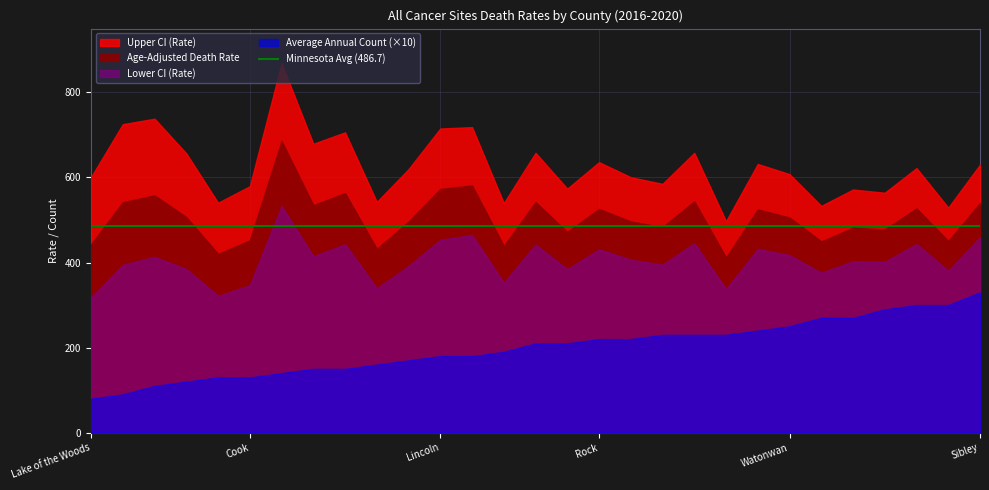

What is the label of the 7th point from the left?

Mahnomen